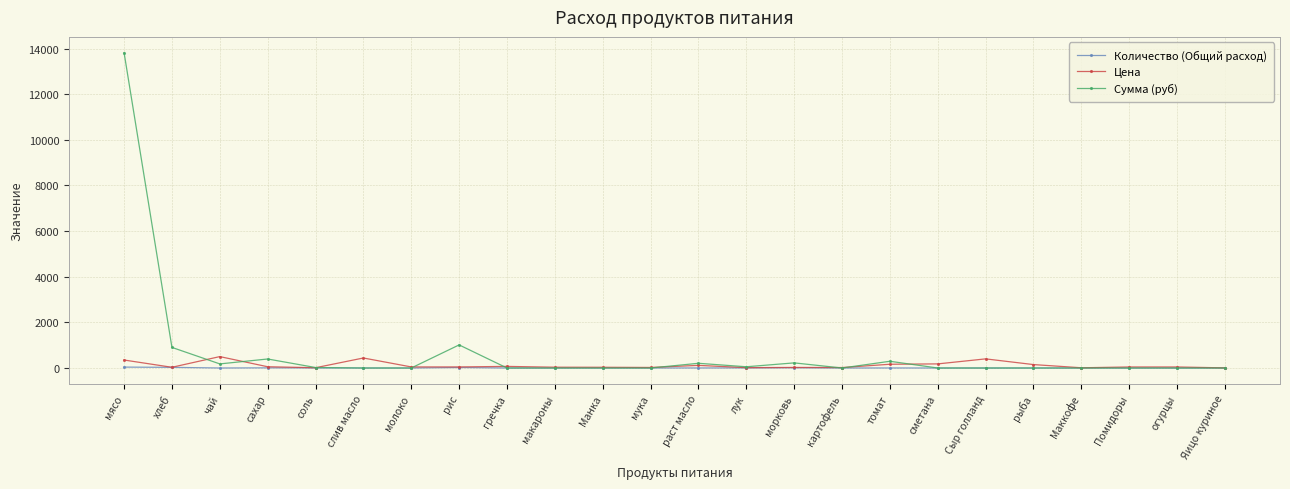

True or false: Цена has a value of 400.0 at Сыр голланд.

True